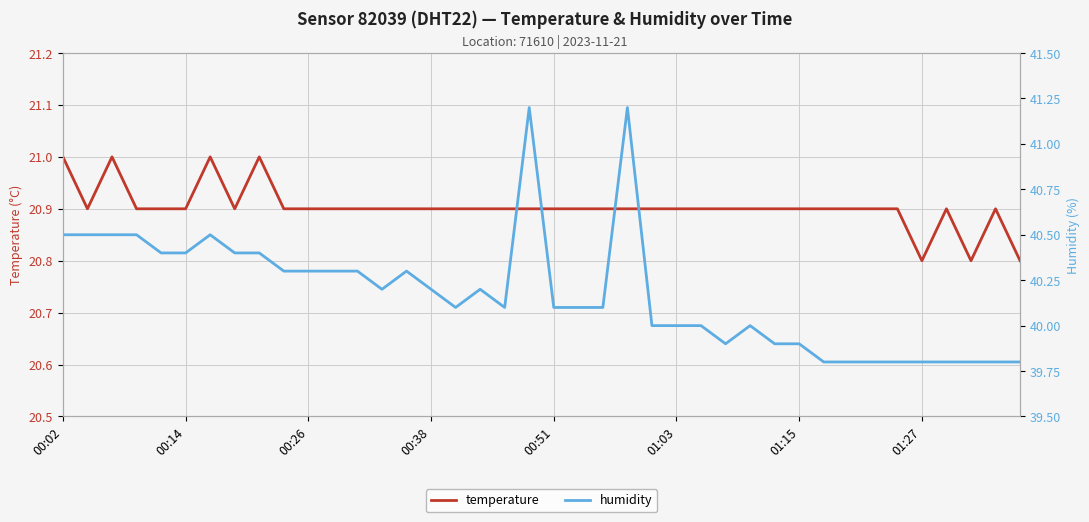

Which series has the widest spread of values?

humidity